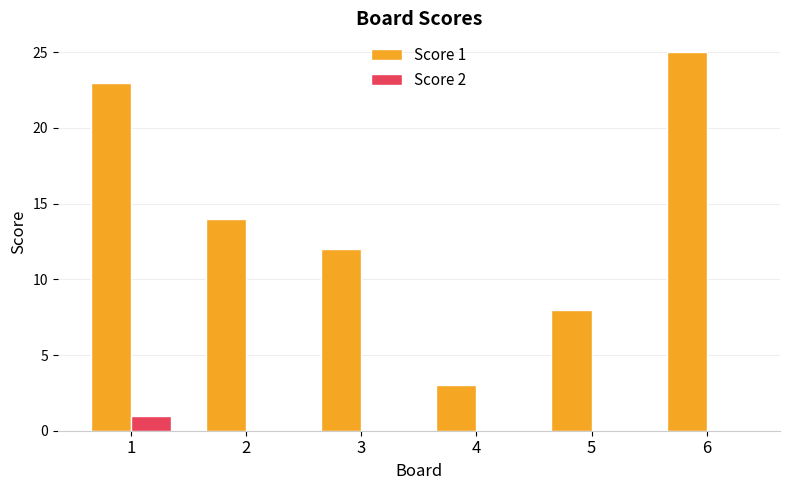

At which category is the sum across all series the highest?

6